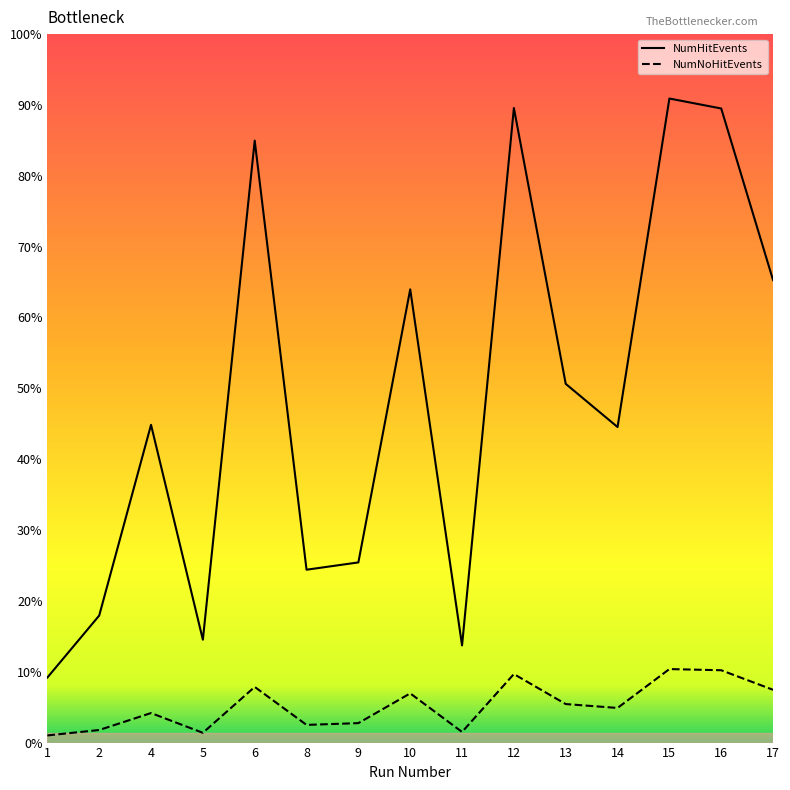

How many interior local valleys does the NumNoHitEvents series have?

4